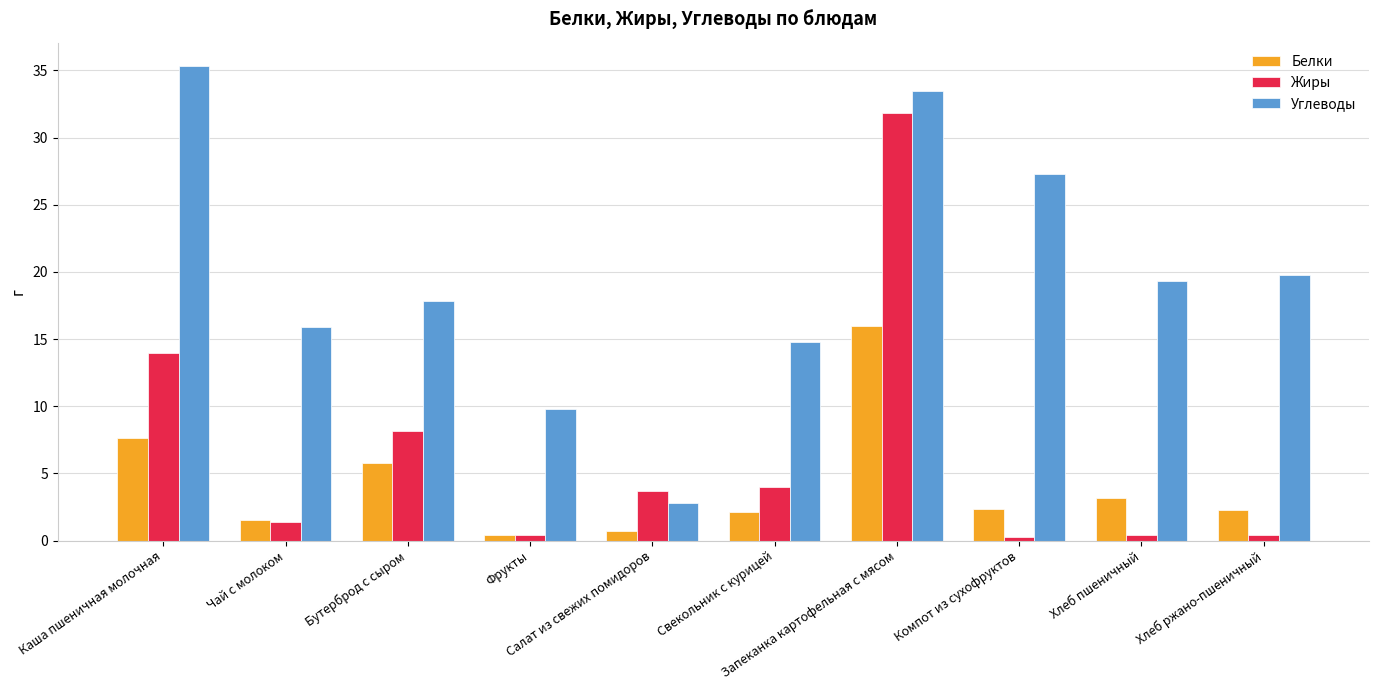

What is the sum of all Углеводы values?

196.2